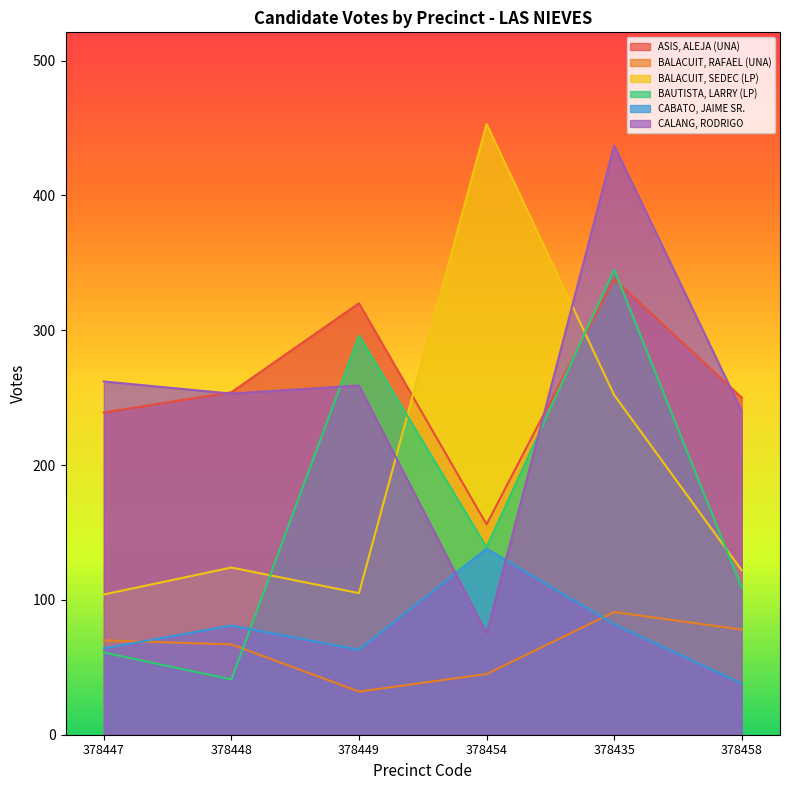

Where is CABATO, JAIME SR. nearest to the value 88?

378435